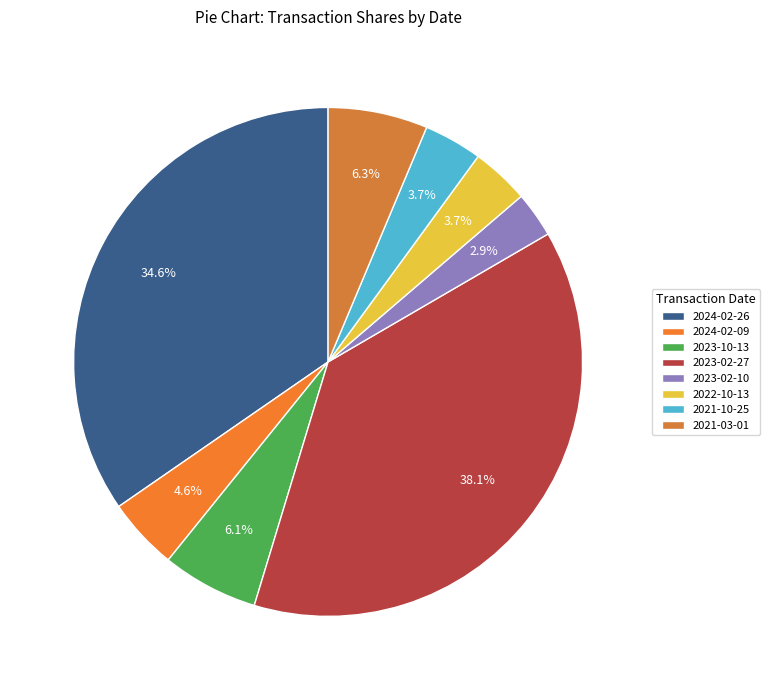

What portion of the pie excludes 2021-03-01?

93.7%